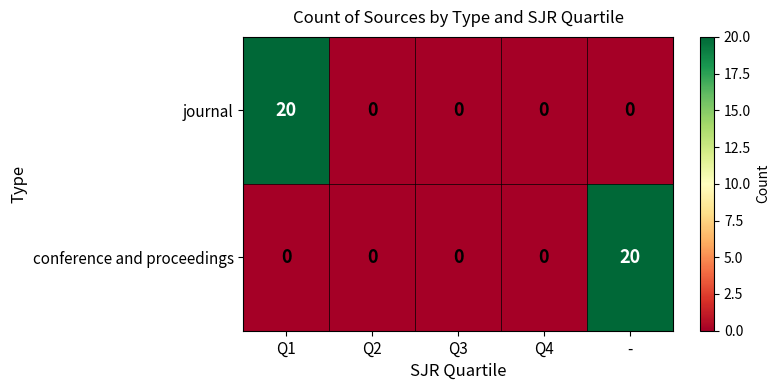

What is the greatest value displayed?

20